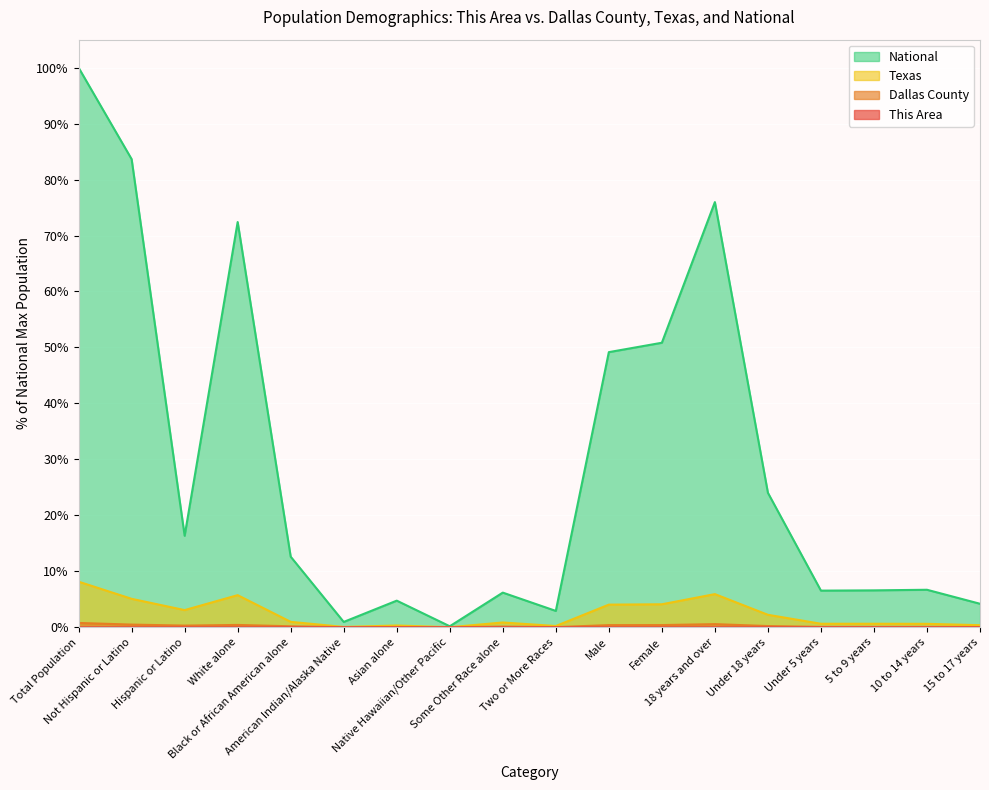

List the labels in order of Dallas County value, smallest first.

Native Hawaiian/Other Pacific, American Indian/Alaska Native, Two or More Races, 15 to 17 years, Asian alone, 10 to 14 years, 5 to 9 years, Under 5 years, Some Other Race alone, Black or African American alone, Under 18 years, Hispanic or Latino, Male, Female, White alone, Not Hispanic or Latino, 18 years and over, Total Population